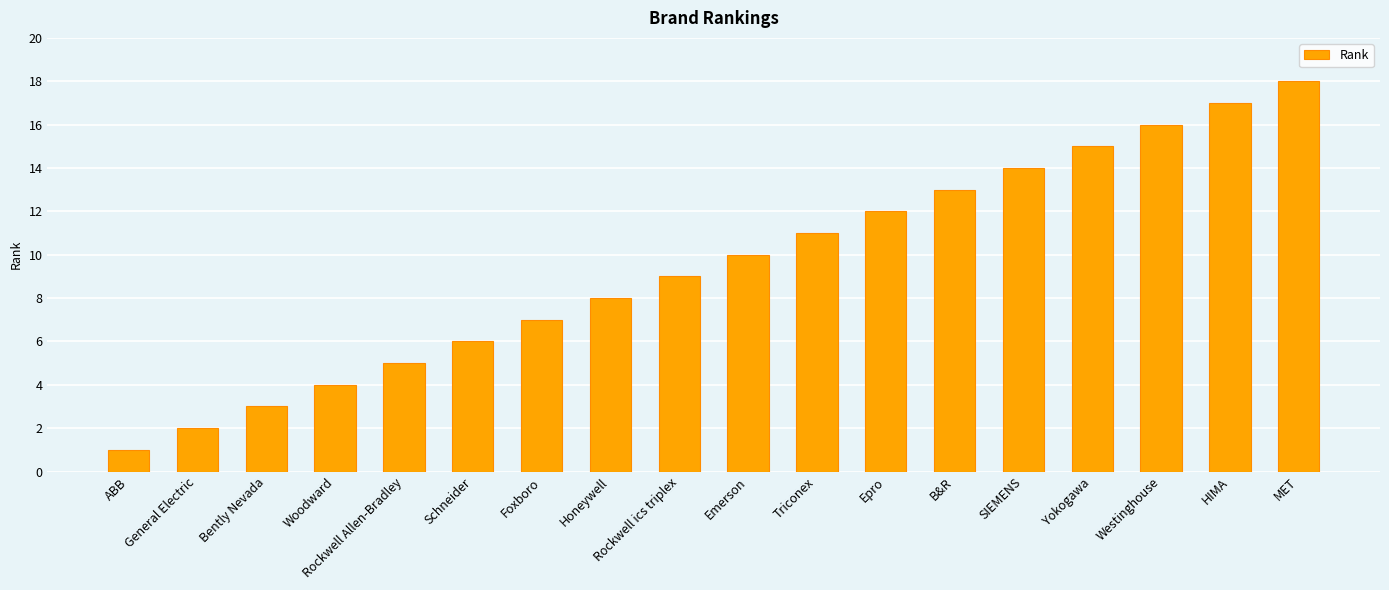

How many data points are less than 10?

9